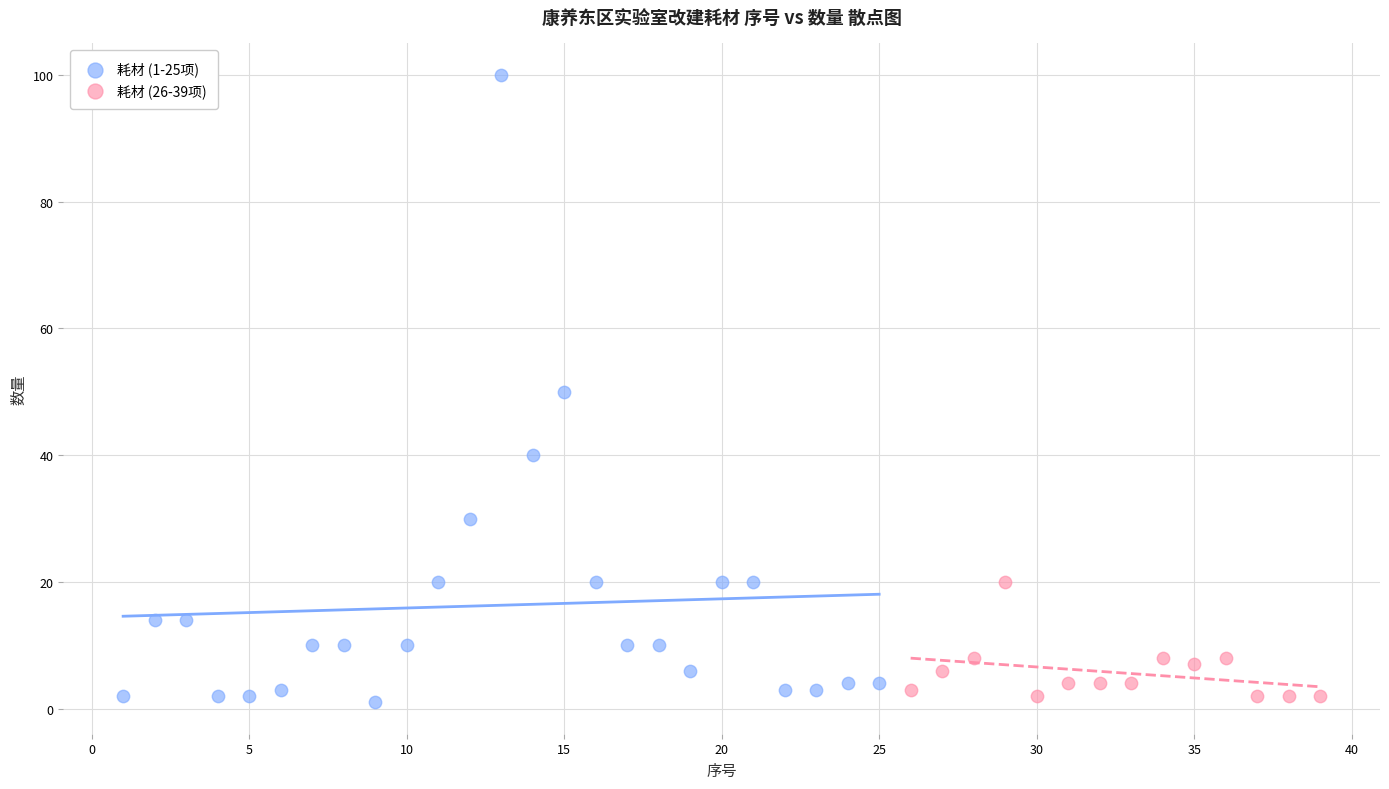

Which series contains the highest Y value?

耗材 (1-25项)